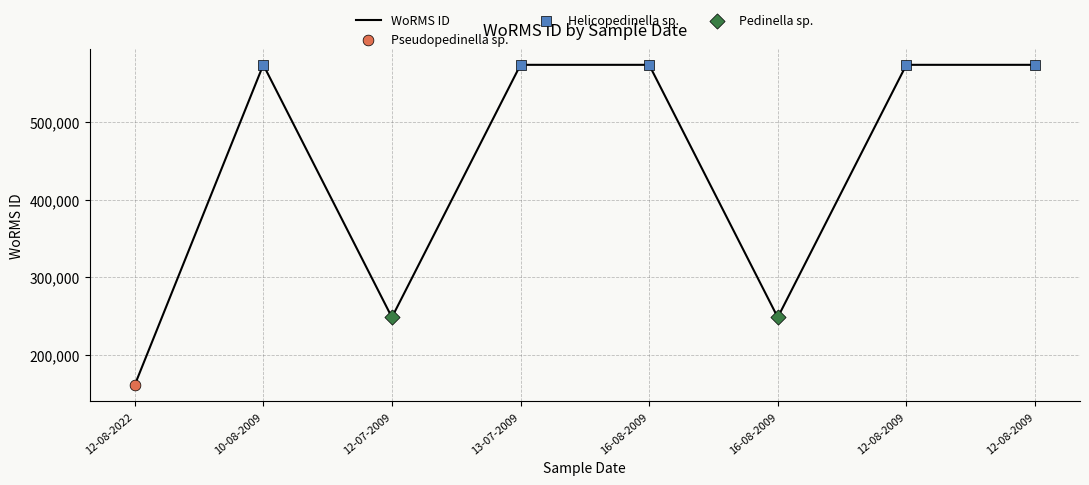

Is this an area chart (filled region under the line)?

No